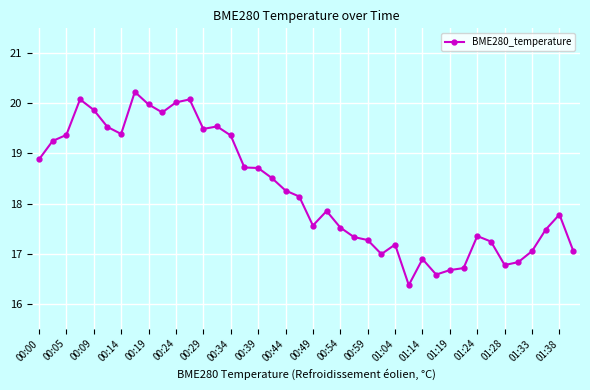

What is the maximum value shown in the chart?

20.2